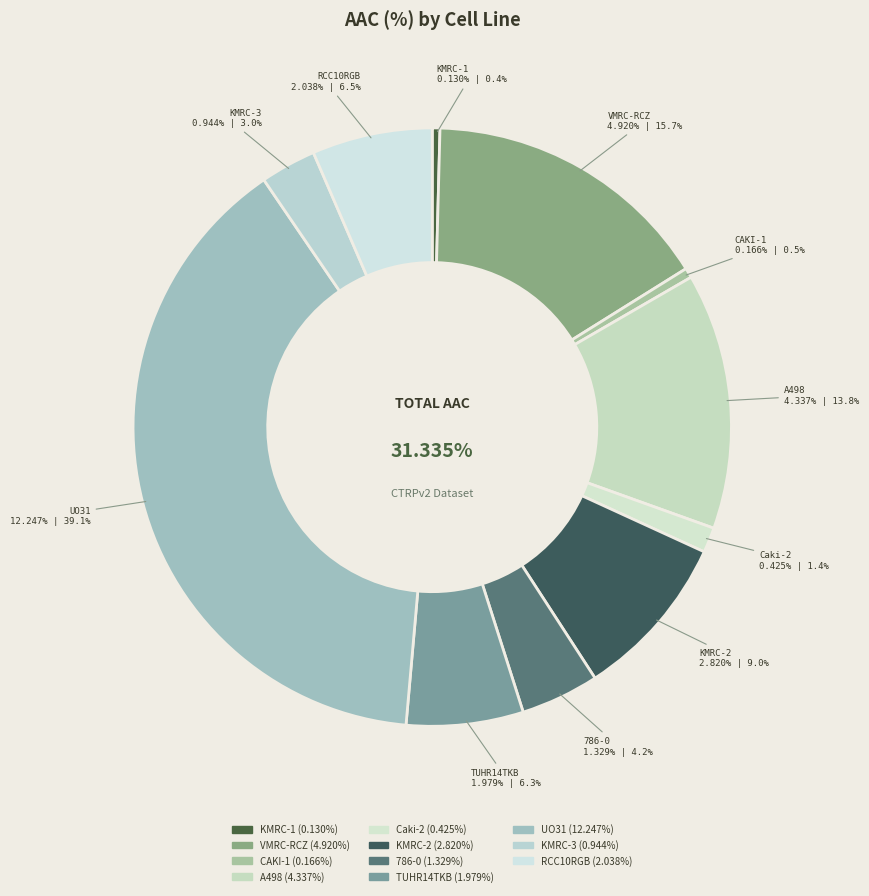

What percentage is the RCC10RGB slice, to the nearest percent?

7%